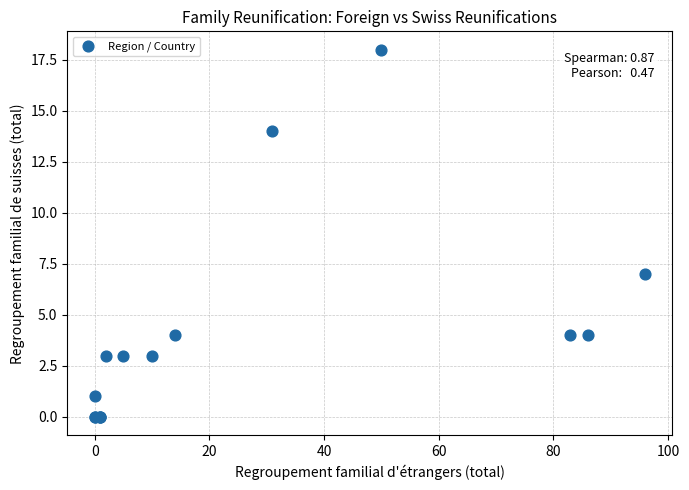

What Y value in the scatter plot is closest to 9?

7